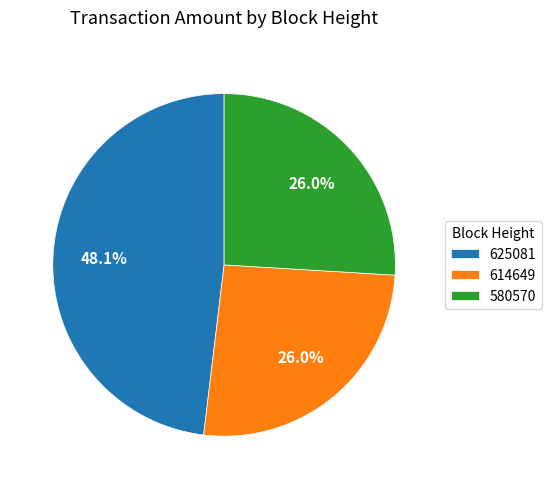

How many segments does this pie chart have?

3